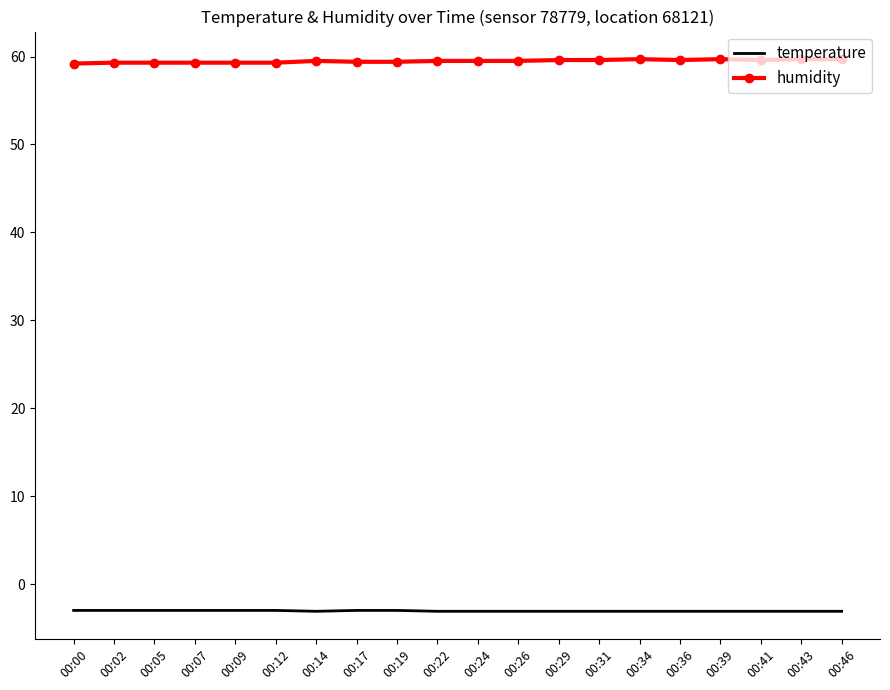

True or false: humidity and temperature intersect in this chart.

False